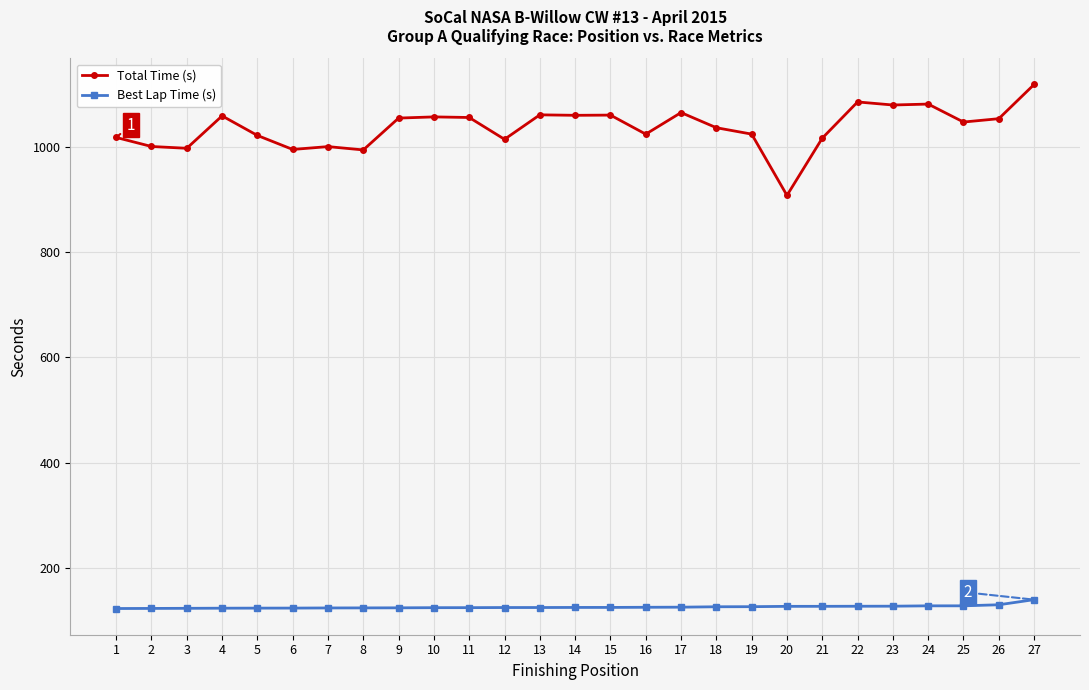

How many values in the Best Lap Time (s) series exceed 125?

18